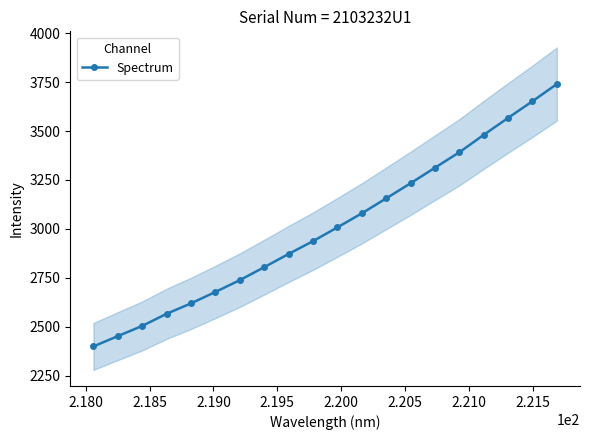

What is the average value?

3009.5